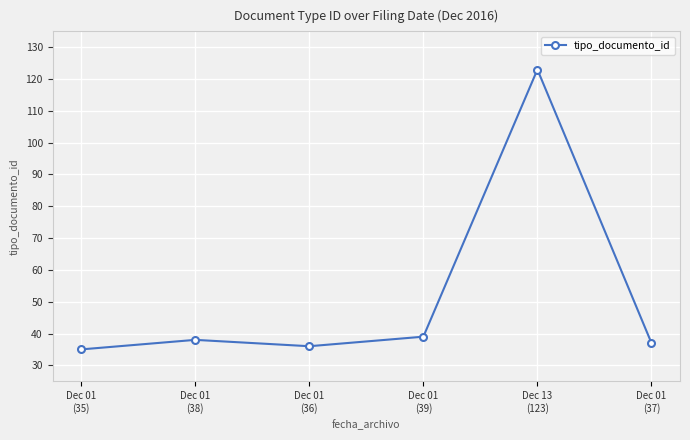

What is the smallest value displayed?

35